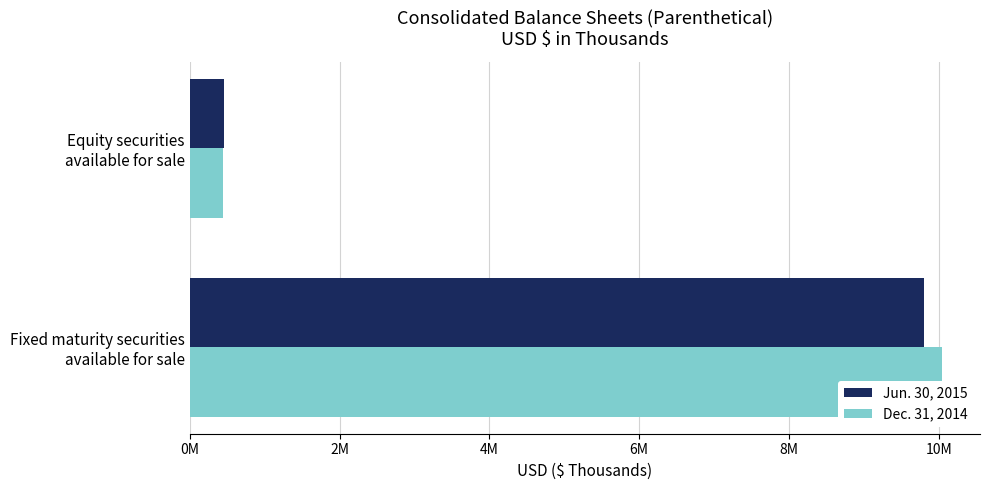

What is the minimum value shown in the chart?

438875